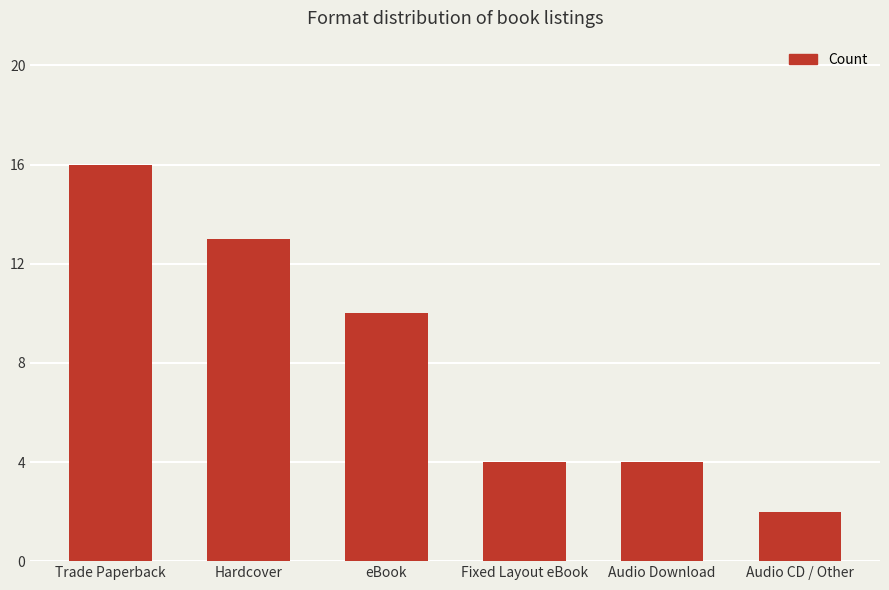

Between Audio Download and eBook, which is larger?

eBook